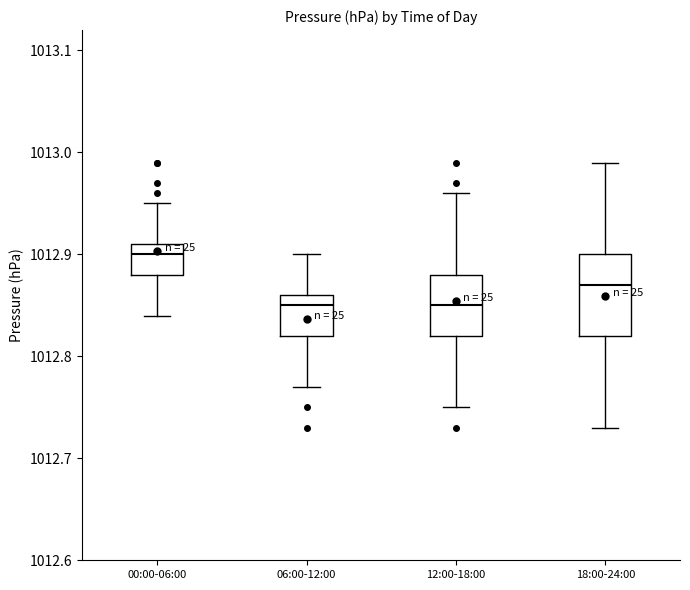

Reading left to right, read every box against the y-axis: the position of its median line, the range the box covers, and the ends of its whiskers. The values are not printed on the chart, so give them approximately, as read against the axis.

00:00-06:00: median 1012.90, box 1012.88 to 1012.91, whiskers 1012.84 to 1012.95
06:00-12:00: median 1012.85, box 1012.82 to 1012.86, whiskers 1012.77 to 1012.90
12:00-18:00: median 1012.85, box 1012.82 to 1012.88, whiskers 1012.75 to 1012.96
18:00-24:00: median 1012.87, box 1012.82 to 1012.90, whiskers 1012.73 to 1012.99